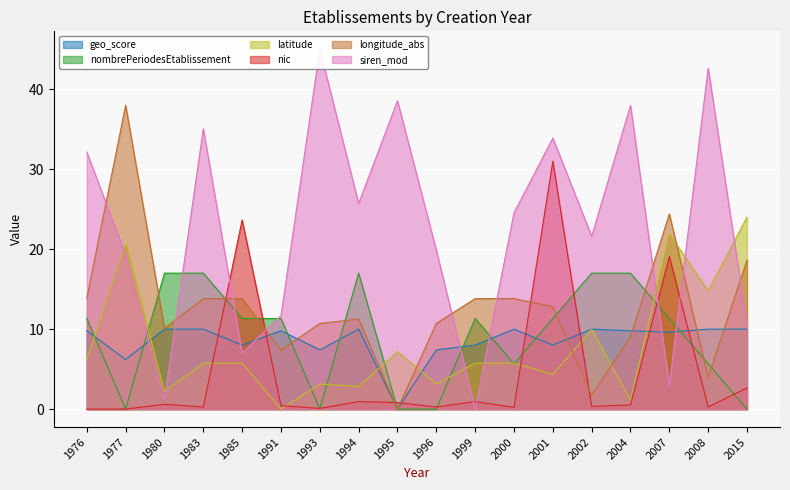

Is the value of longitude_abs at 2007 greater than the value of geo_score at 2015?

Yes